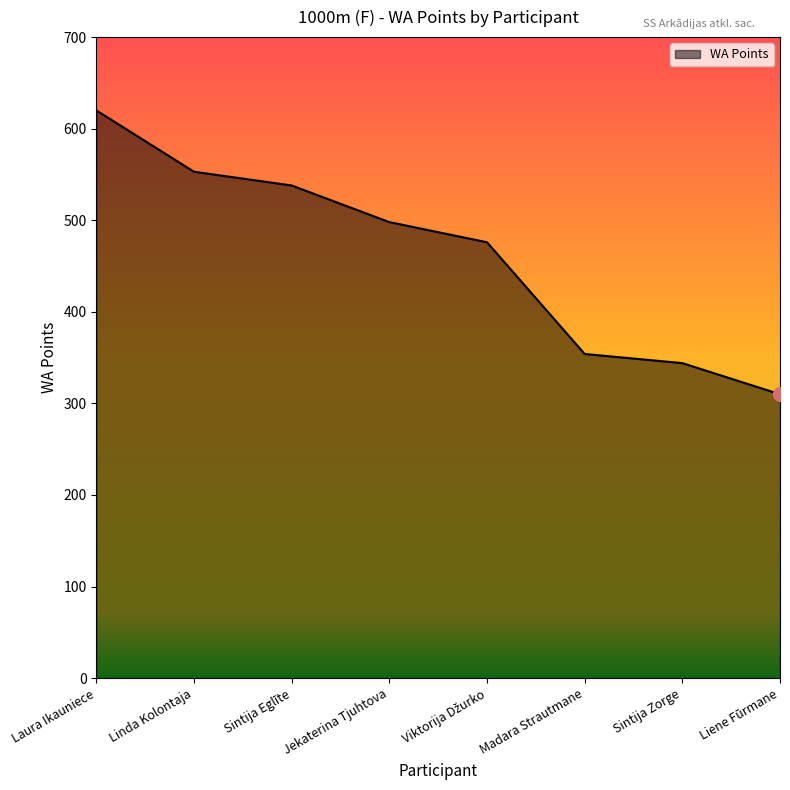

What value does the data have at Laura Ikauniece?

620